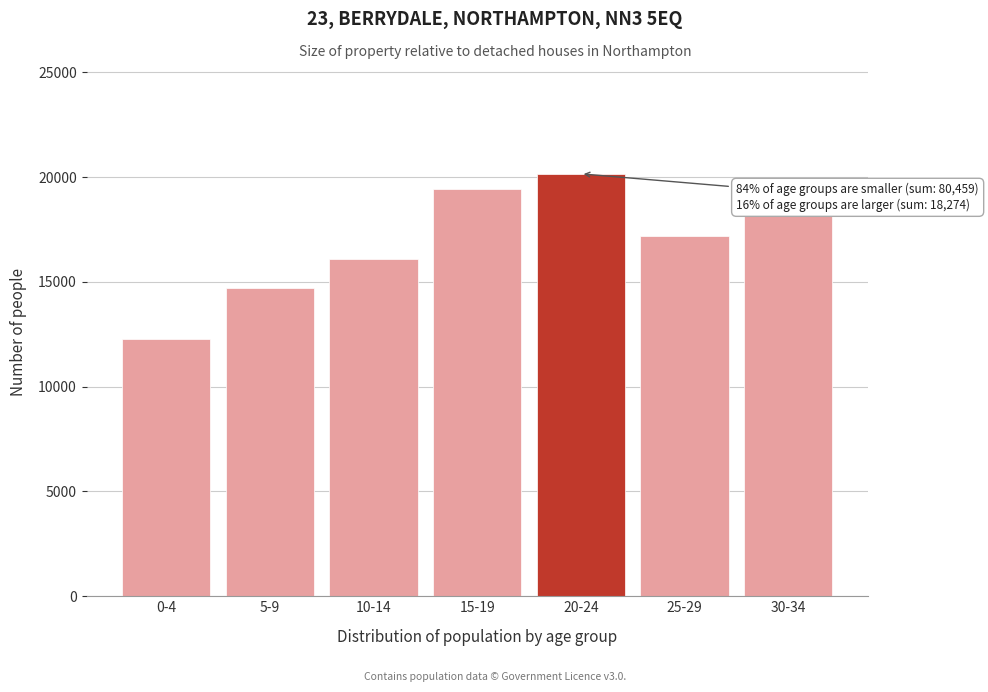

Reading left to right, list all the values displayed in this chart.

0-4=12259	5-9=14730	10-14=16086	15-19=19439	20-24=20160	25-29=17194	30-34=18274